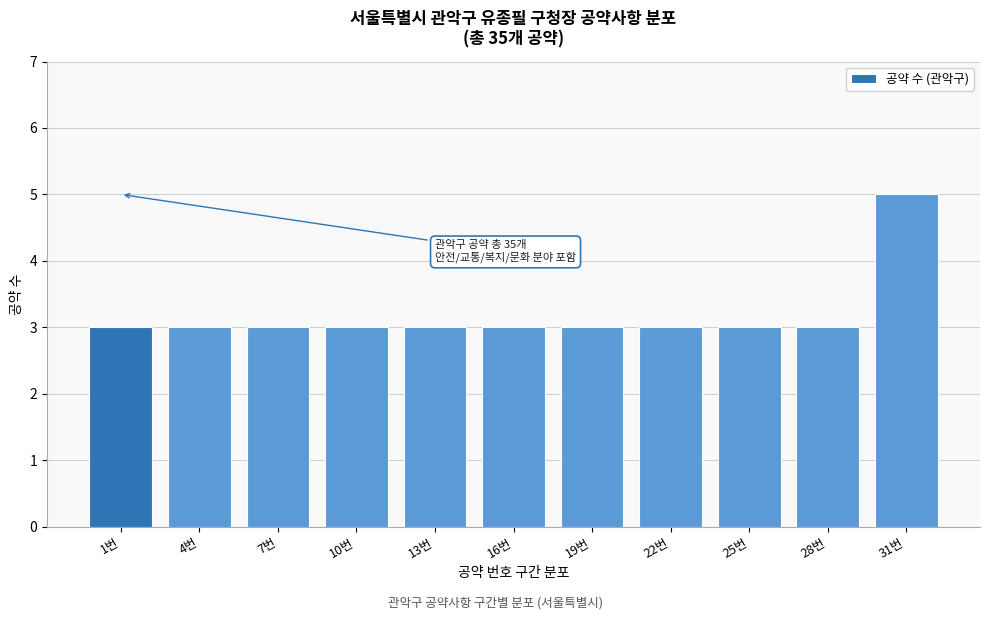

Reading right to left, list all the values displayed in this chart.

5	3	3	3	3	3	3	3	3	3	3